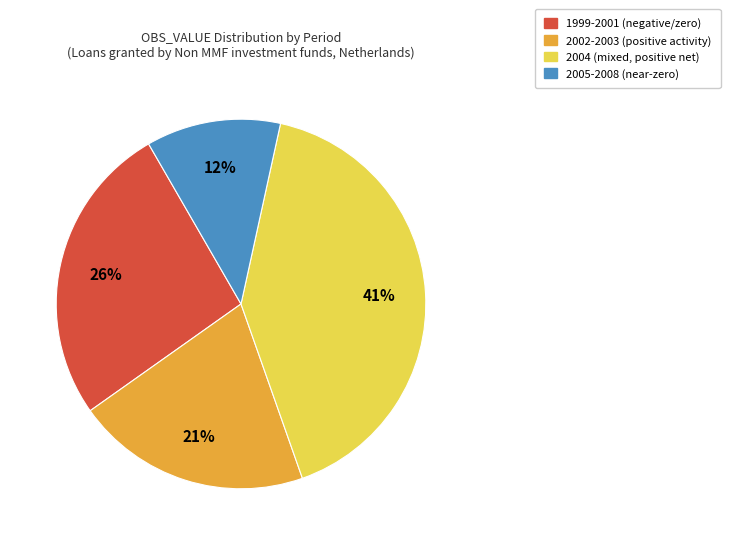

To the nearest percent, what is the difference between the largest and smallest slice percentages?

29%